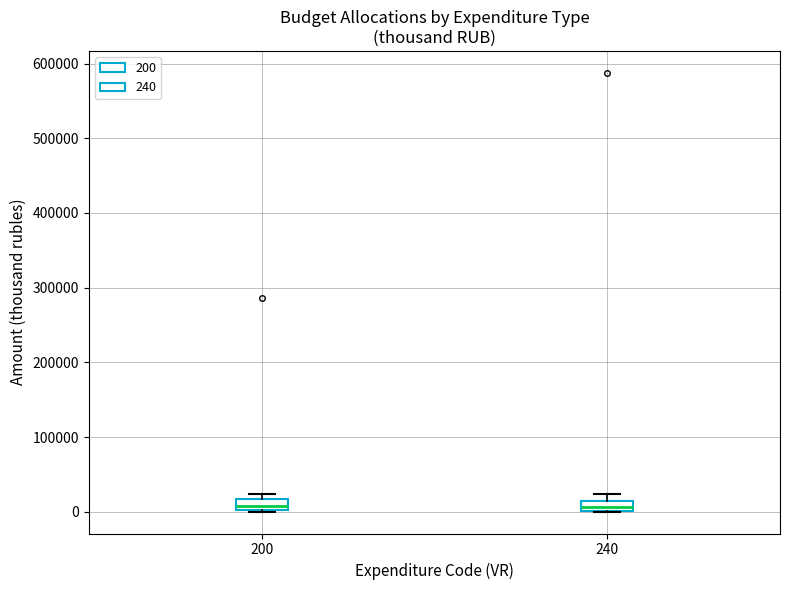

Where does the median line of the box at x = 200 sit on the y-axis? The values are not printed on the chart, so give them approximately, as read against the axis.

10000